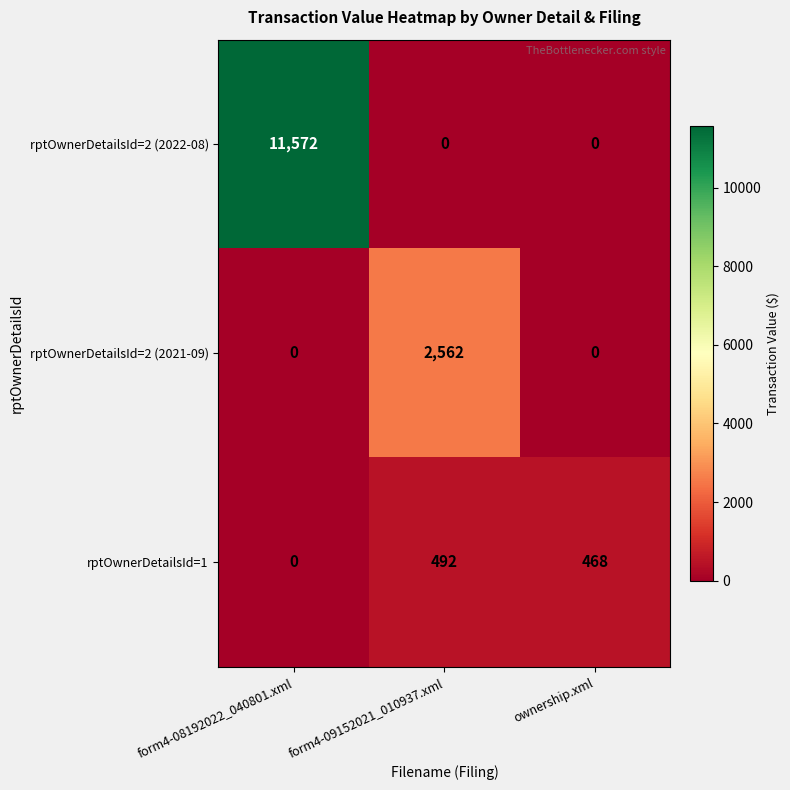

Where does the rptOwnerDetailsId=1 series first go above 468?

form4-09152021_010937.xml